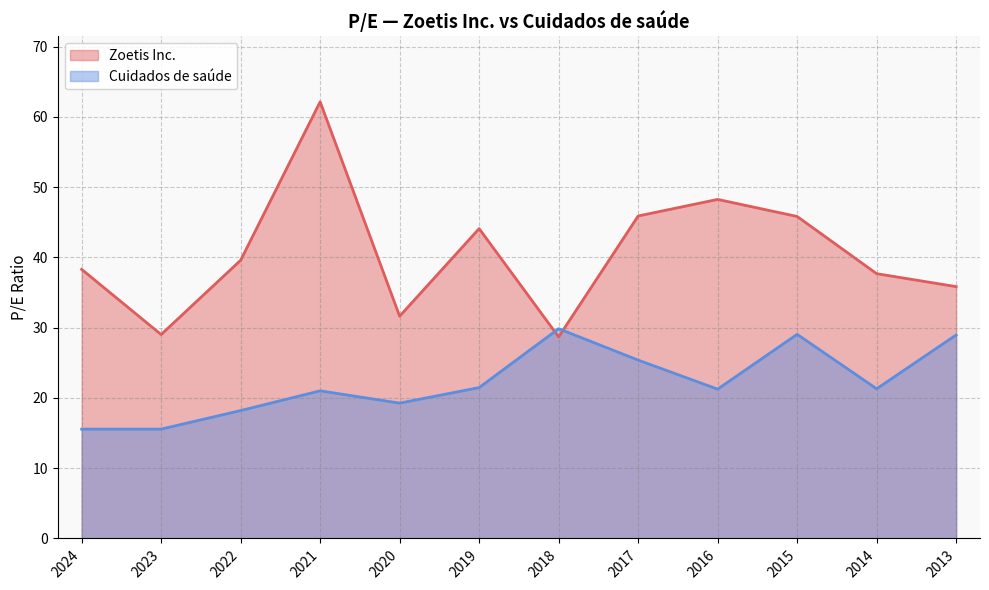

Rank the series by their maximum value, from lowest to highest.

Cuidados de saúde, Zoetis Inc.